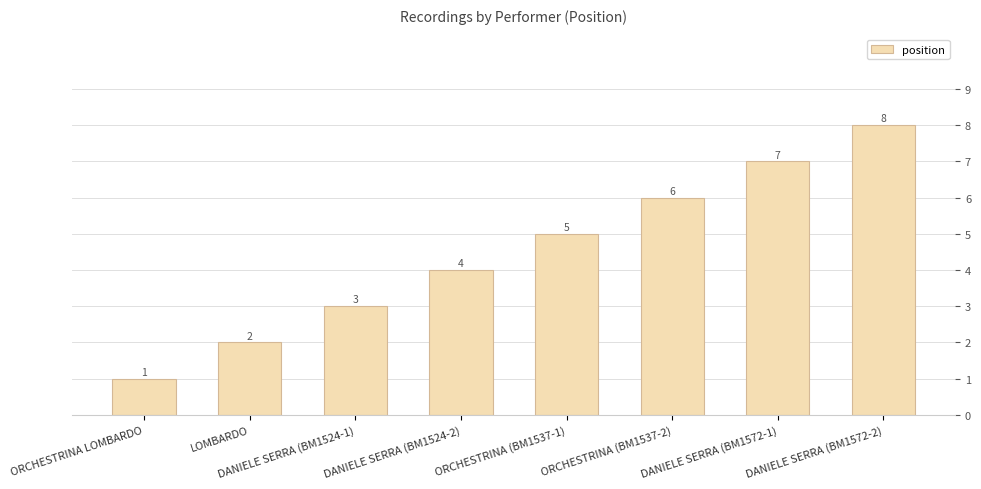

What is the change in value from ORCHESTRINA LOMBARDO to DANIELE SERRA (BM1524-2)?

+3